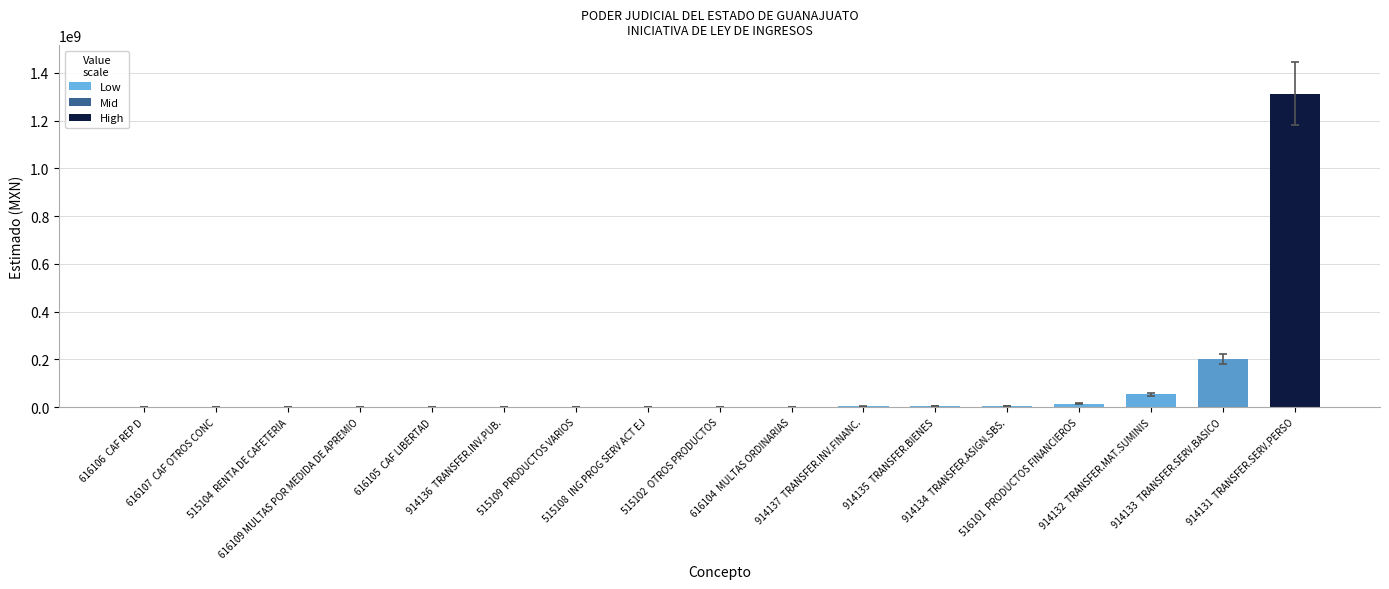

At which label is the value closest to 656458444?

914133  TRANSFER.SERV.BASICO